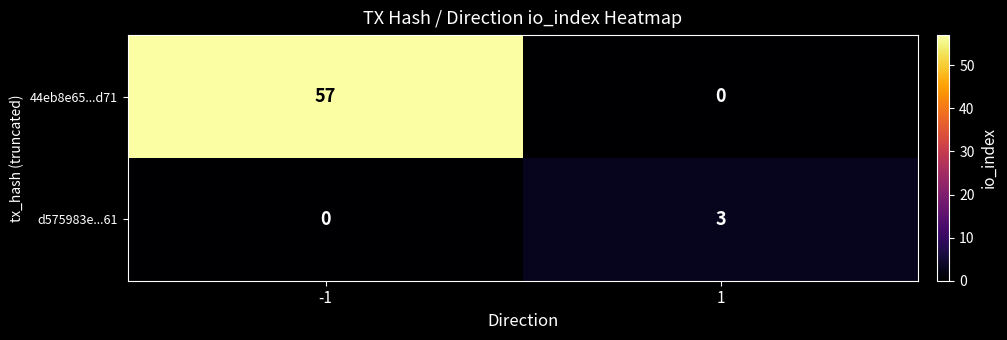

Reading left to right, list all the values displayed in this chart.

44eb8e65...d71: 57	0
d575983e...61: 0	3